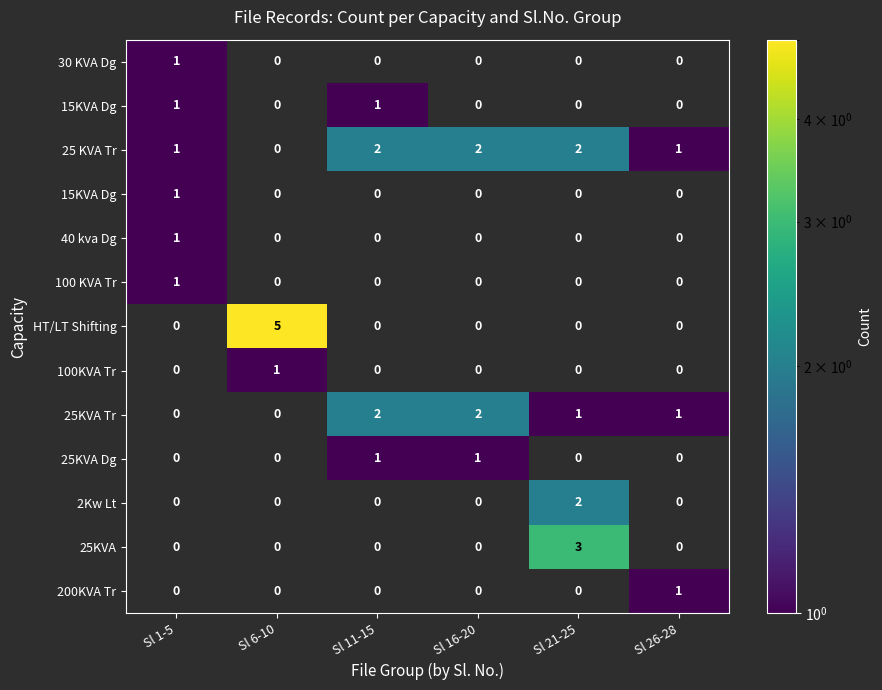

Which category has the highest value across all series?

Sl 6-10